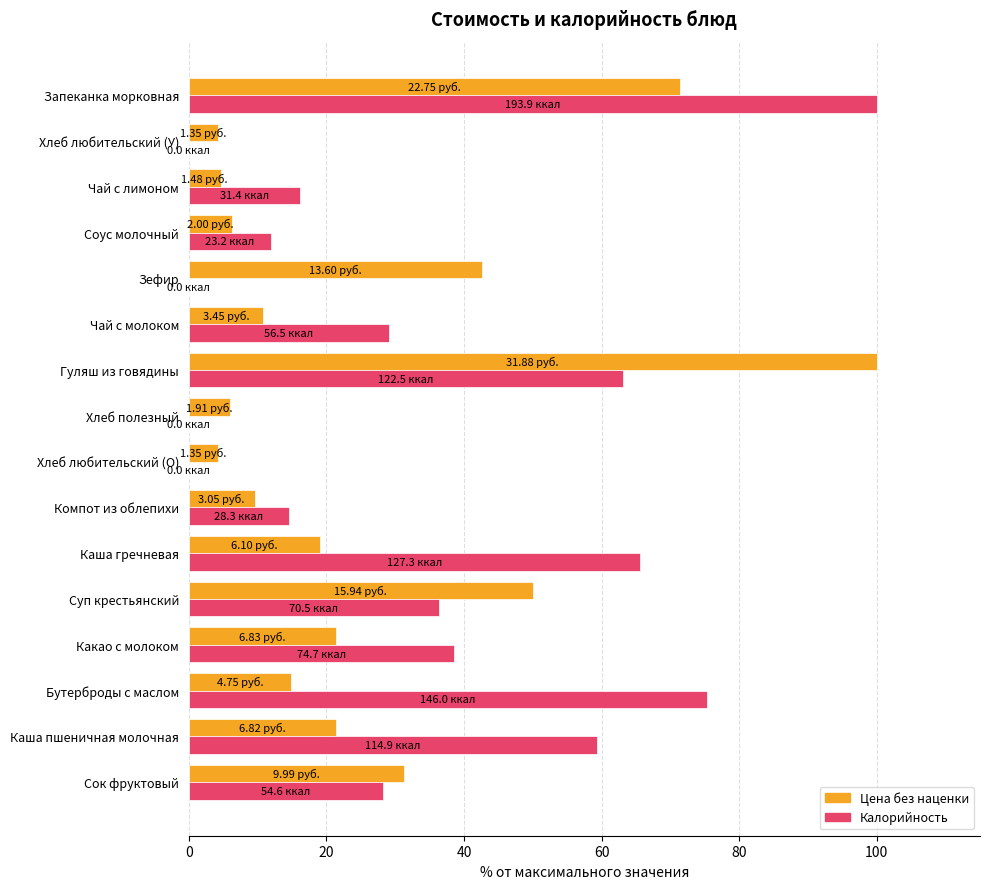

How many values in the Калорийность series exceed 29?

8